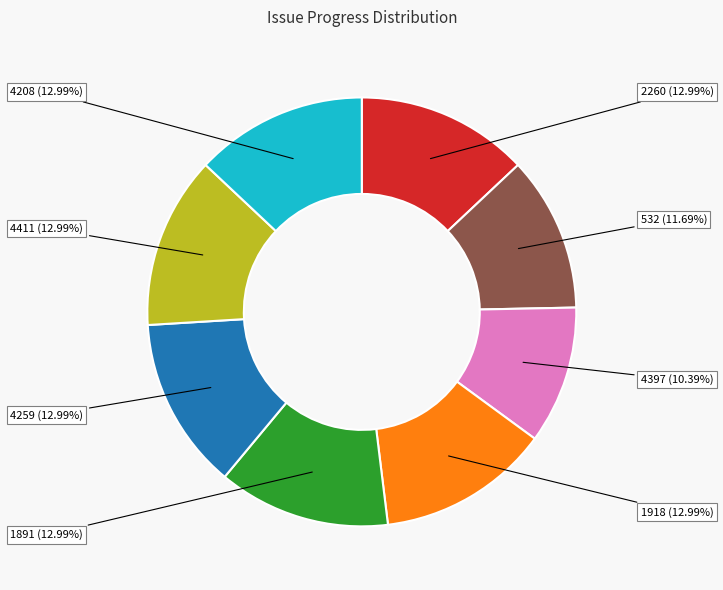

Is there a majority slice in this chart?

No